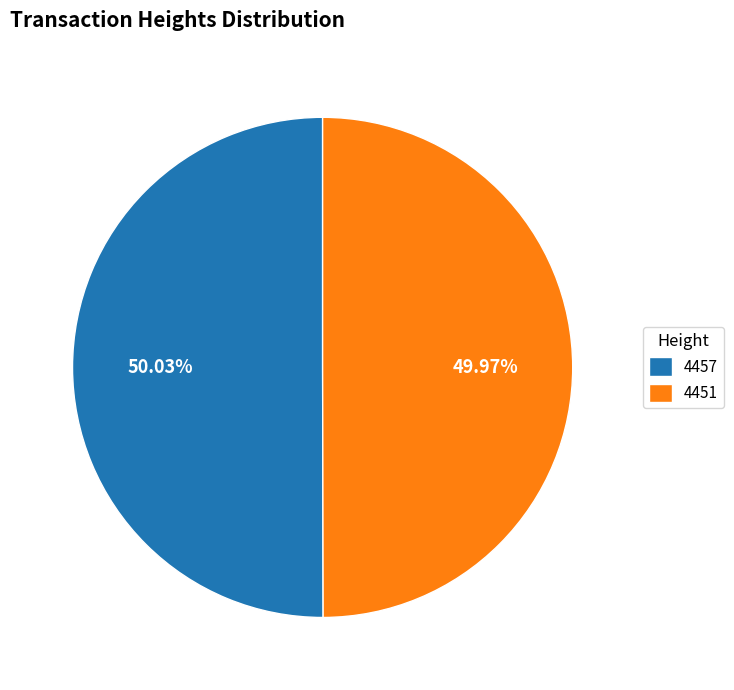

Approximately how many times larger is the value at 4451 compared to 4457?

1.0